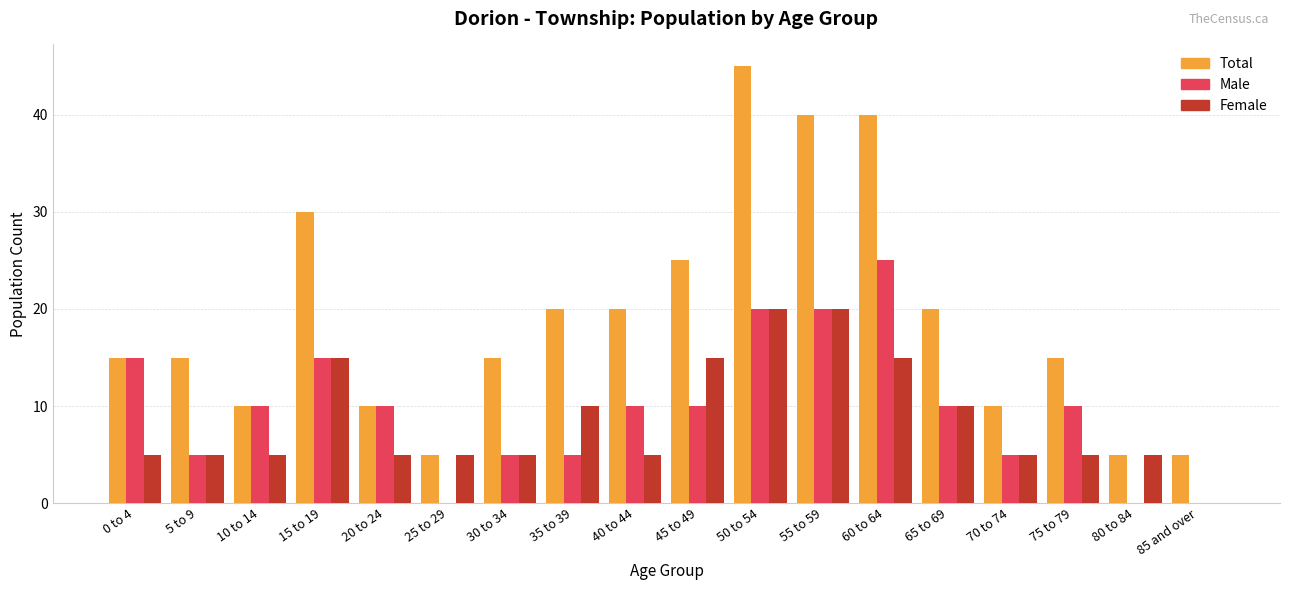

Reading left to right, extract all data points from this chart.

Total: 0 to 4=15	5 to 9=15	10 to 14=10	15 to 19=30	20 to 24=10	25 to 29=5	30 to 34=15	35 to 39=20	40 to 44=20	45 to 49=25	50 to 54=45	55 to 59=40	60 to 64=40	65 to 69=20	70 to 74=10	75 to 79=15	80 to 84=5	85 and over=5
Male: 0 to 4=15	5 to 9=5	10 to 14=10	15 to 19=15	20 to 24=10	25 to 29=0	30 to 34=5	35 to 39=5	40 to 44=10	45 to 49=10	50 to 54=20	55 to 59=20	60 to 64=25	65 to 69=10	70 to 74=5	75 to 79=10	80 to 84=0	85 and over=0
Female: 0 to 4=5	5 to 9=5	10 to 14=5	15 to 19=15	20 to 24=5	25 to 29=5	30 to 34=5	35 to 39=10	40 to 44=5	45 to 49=15	50 to 54=20	55 to 59=20	60 to 64=15	65 to 69=10	70 to 74=5	75 to 79=5	80 to 84=5	85 and over=0